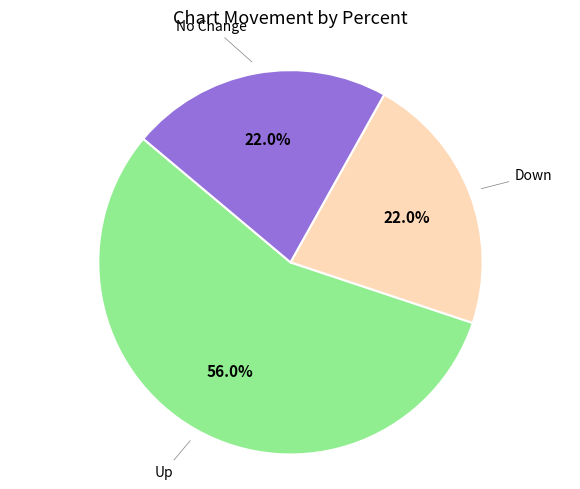

Combined, what portion of the pie is No Change and Up?

78.0%